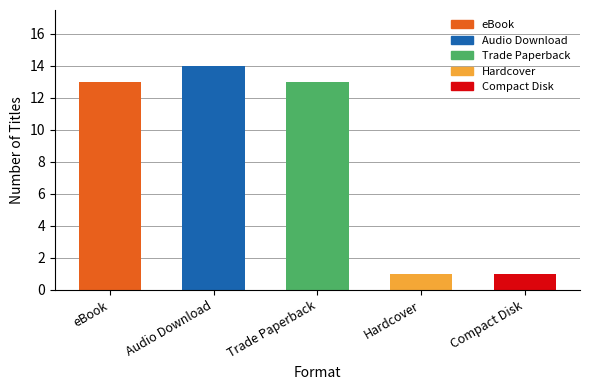

What is the average value?

8